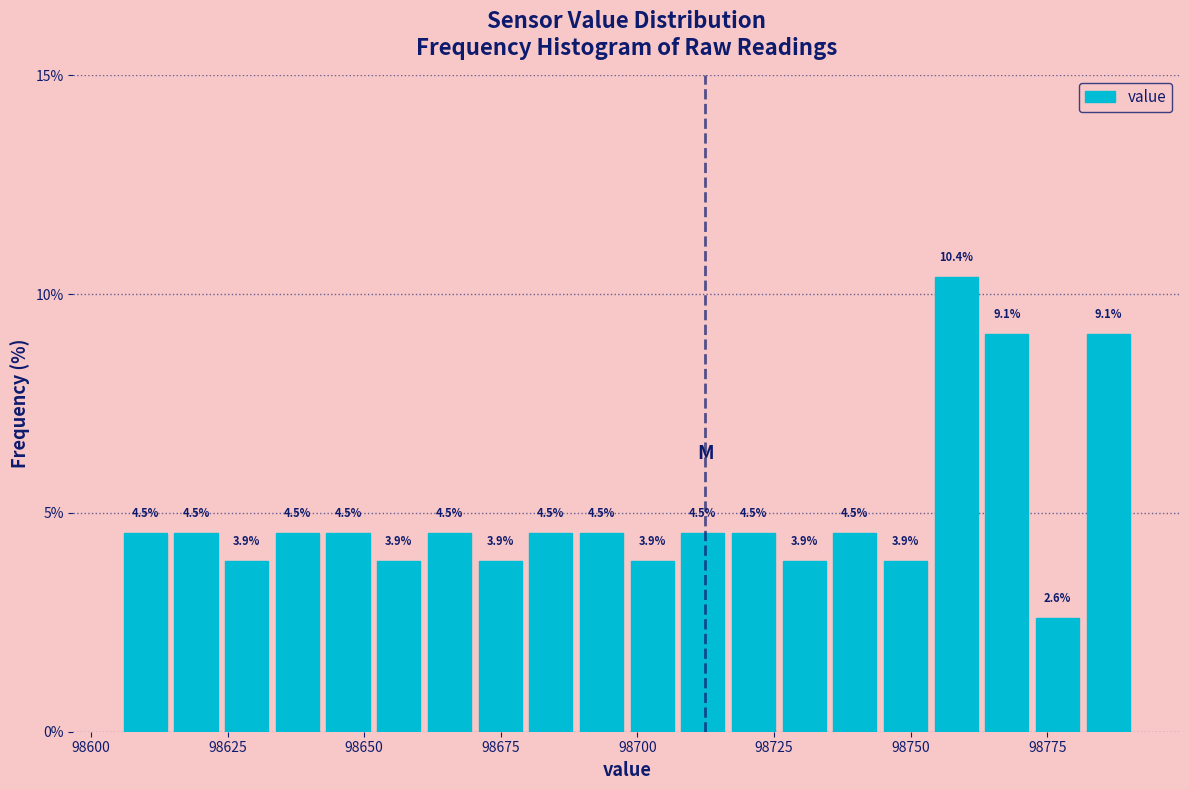

Read against the x-axis, roughly where is the centre of the tallest bar?

98760